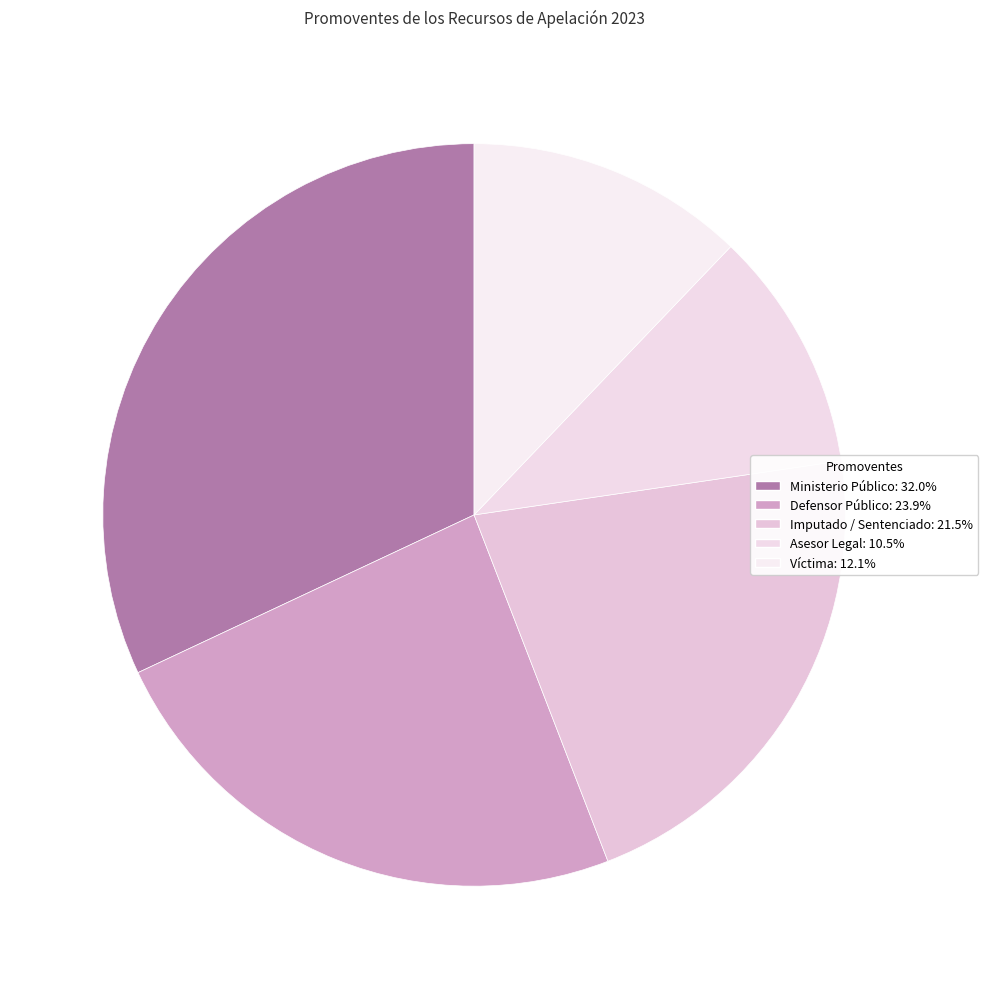

How many slices are in this pie chart?

5